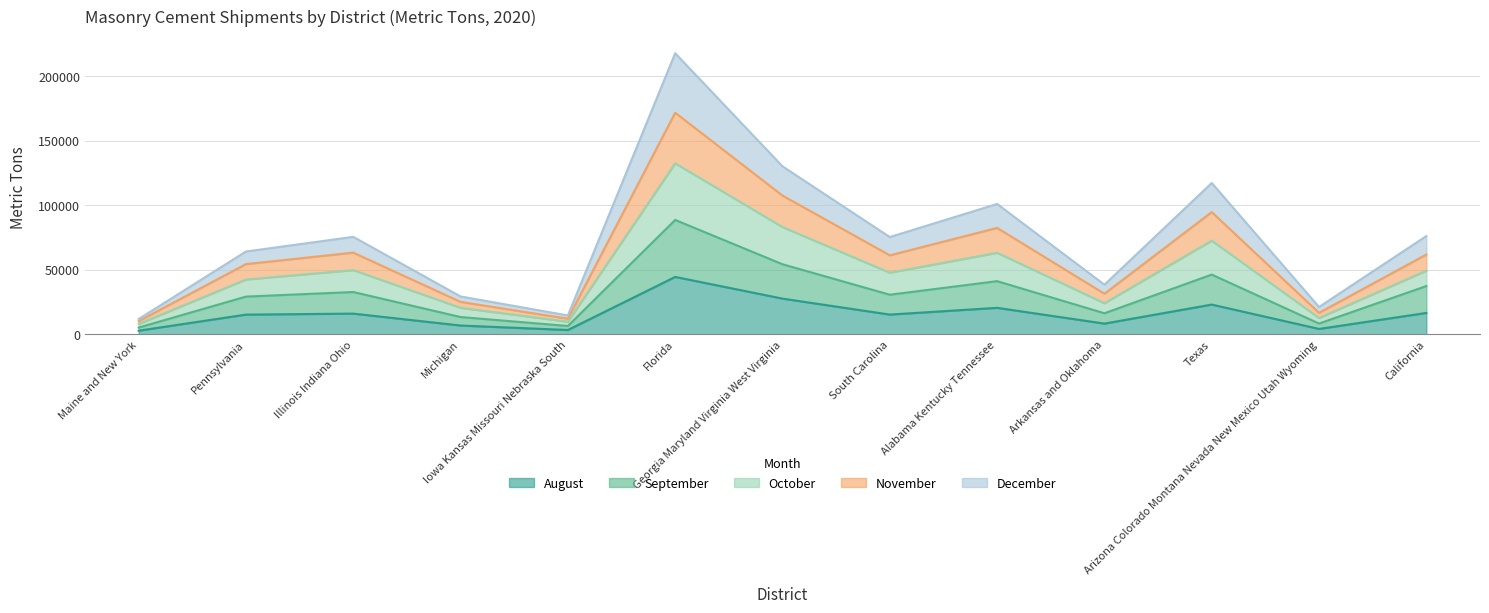

What is the greatest value displayed?

217796